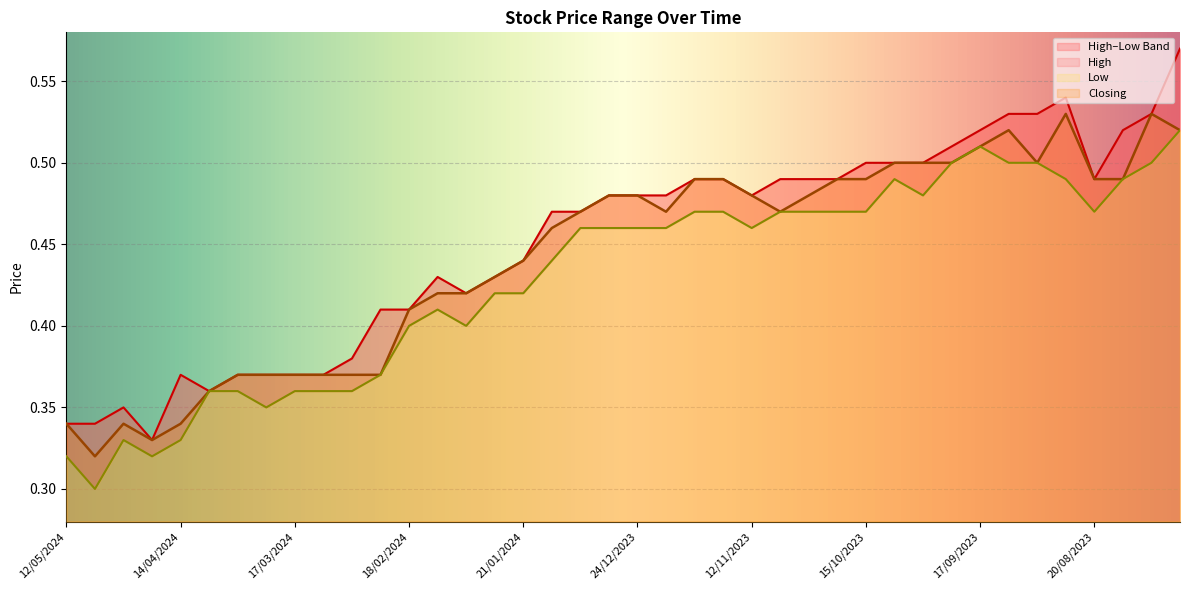

Reading right to left, list all the values displayed in this chart.

High: 30/07/2023=0.6	06/08/2023=0.5	13/08/2023=0.5	20/08/2023=0.5	27/08/2023=0.5	03/09/2023=0.5	10/09/2023=0.5	17/09/2023=0.5	24/09/2023=0.5	01/10/2023=0.5	08/10/2023=0.5	15/10/2023=0.5	22/10/2023=0.5	29/10/2023=0.5	05/11/2023=0.5	12/11/2023=0.5	19/11/2023=0.5	10/12/2023=0.5	17/12/2023=0.5	24/12/2023=0.5	31/12/2023=0.5	07/01/2024=0.5	14/01/2024=0.5	21/01/2024=0.4	28/01/2024=0.4	04/02/2024=0.4	11/02/2024=0.4	18/02/2024=0.4	25/02/2024=0.4	03/03/2024=0.4	10/03/2024=0.4	17/03/2024=0.4	24/03/2024=0.4	31/03/2024=0.4	07/04/2024=0.4	14/04/2024=0.4	21/04/2024=0.3	28/04/2024=0.3	05/05/2024=0.3	12/05/2024=0.3
Closing: 30/07/2023=0.5	06/08/2023=0.5	13/08/2023=0.5	20/08/2023=0.5	27/08/2023=0.5	03/09/2023=0.5	10/09/2023=0.5	17/09/2023=0.5	24/09/2023=0.5	01/10/2023=0.5	08/10/2023=0.5	15/10/2023=0.5	22/10/2023=0.5	29/10/2023=0.5	05/11/2023=0.5	12/11/2023=0.5	19/11/2023=0.5	10/12/2023=0.5	17/12/2023=0.5	24/12/2023=0.5	31/12/2023=0.5	07/01/2024=0.5	14/01/2024=0.5	21/01/2024=0.4	28/01/2024=0.4	04/02/2024=0.4	11/02/2024=0.4	18/02/2024=0.4	25/02/2024=0.4	03/03/2024=0.4	10/03/2024=0.4	17/03/2024=0.4	24/03/2024=0.4	31/03/2024=0.4	07/04/2024=0.4	14/04/2024=0.3	21/04/2024=0.3	28/04/2024=0.3	05/05/2024=0.3	12/05/2024=0.3
Low: 30/07/2023=0.5	06/08/2023=0.5	13/08/2023=0.5	20/08/2023=0.5	27/08/2023=0.5	03/09/2023=0.5	10/09/2023=0.5	17/09/2023=0.5	24/09/2023=0.5	01/10/2023=0.5	08/10/2023=0.5	15/10/2023=0.5	22/10/2023=0.5	29/10/2023=0.5	05/11/2023=0.5	12/11/2023=0.5	19/11/2023=0.5	10/12/2023=0.5	17/12/2023=0.5	24/12/2023=0.5	31/12/2023=0.5	07/01/2024=0.5	14/01/2024=0.4	21/01/2024=0.4	28/01/2024=0.4	04/02/2024=0.4	11/02/2024=0.4	18/02/2024=0.4	25/02/2024=0.4	03/03/2024=0.4	10/03/2024=0.4	17/03/2024=0.4	24/03/2024=0.3	31/03/2024=0.4	07/04/2024=0.4	14/04/2024=0.3	21/04/2024=0.3	28/04/2024=0.3	05/05/2024=0.3	12/05/2024=0.3